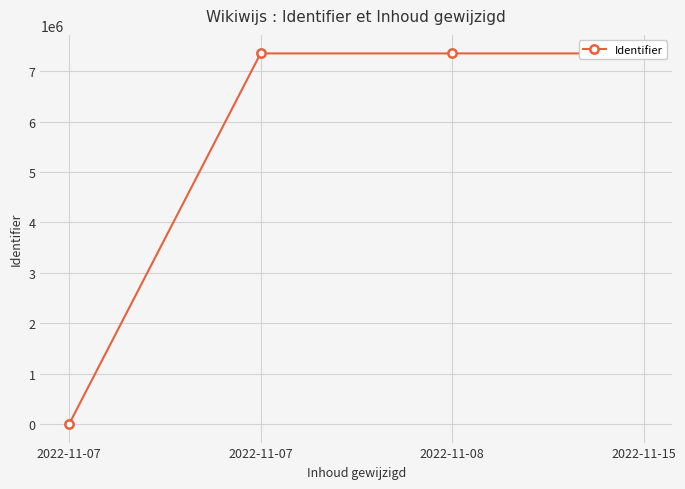

Read the value at 2022-11-15.

7354592